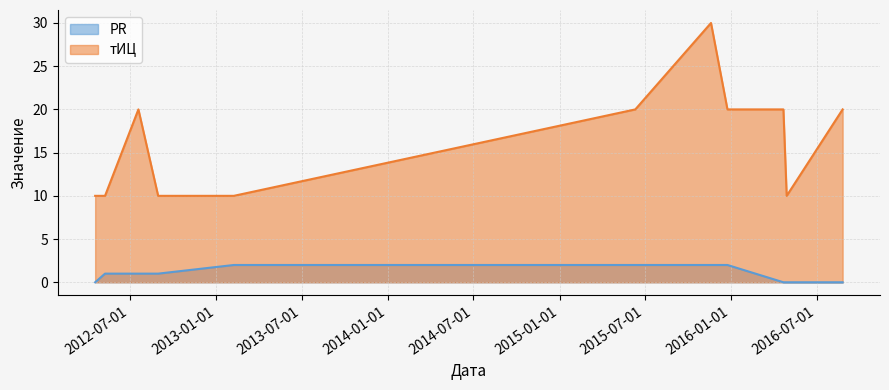

What is the label of the 5th point from the right?

2015-11-19